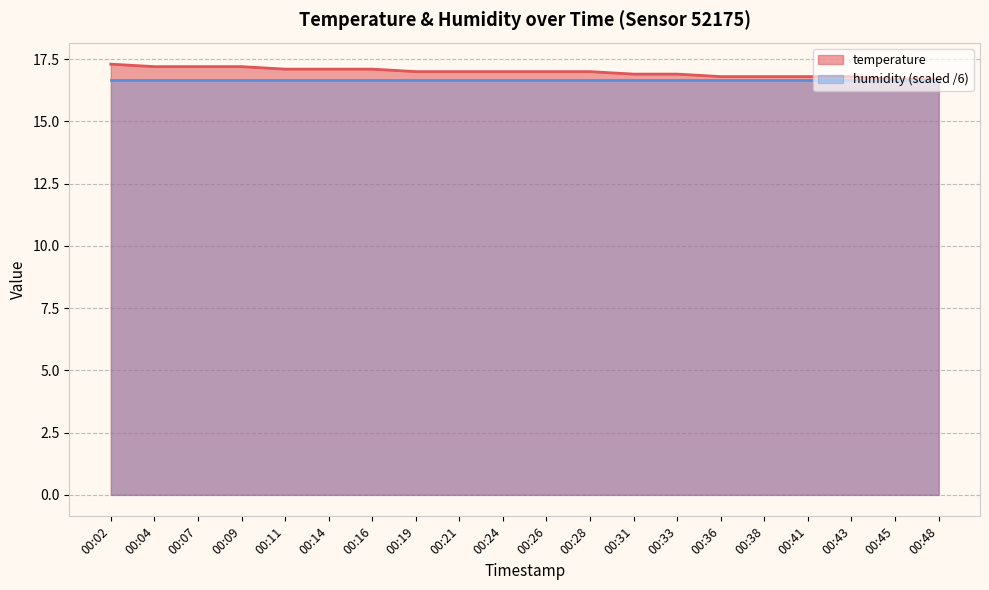

What is the sum of the values at 00:04 and 00:38?

34.0